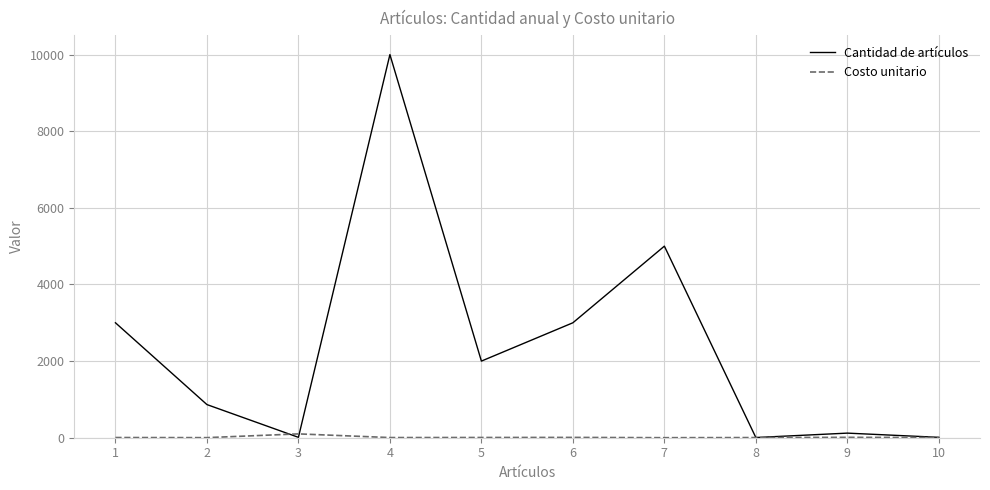

What is the greatest value displayed?

10000